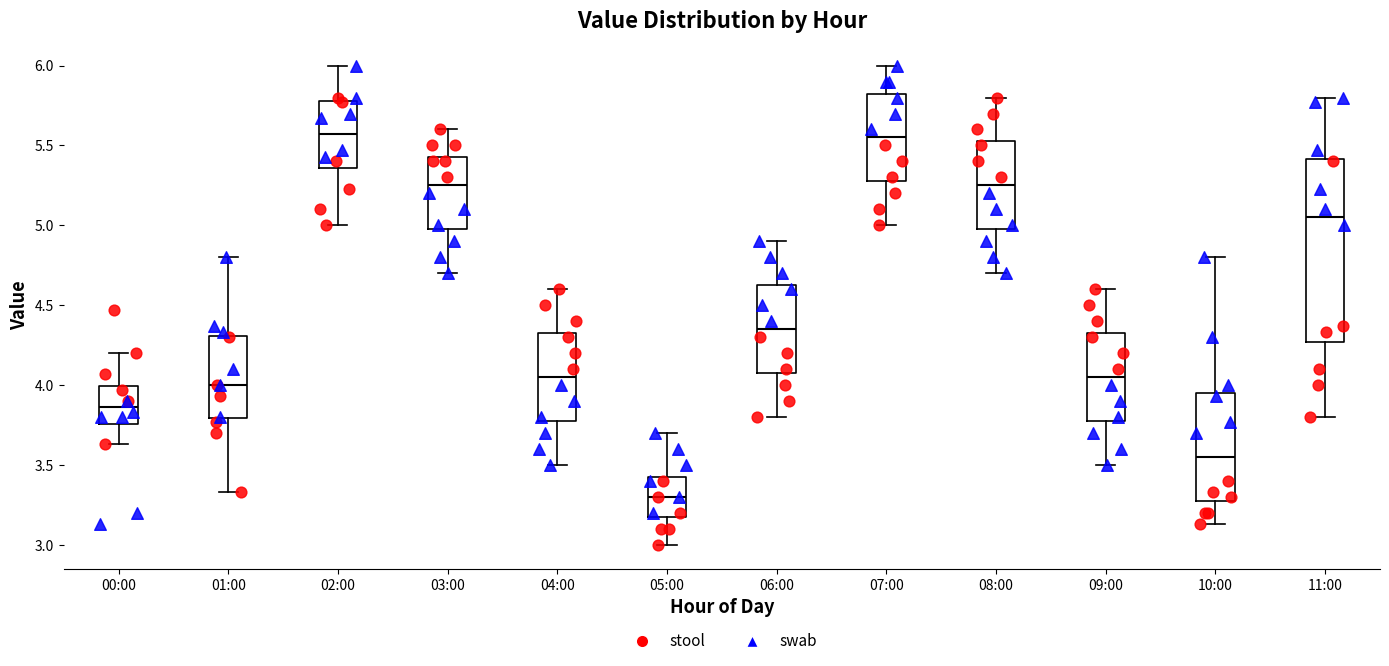

Which box is the tallest, from its lower edge to its upper edge?

11:00